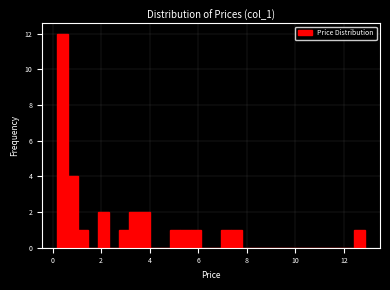

Read against the x-axis, roughly where is the centre of the tallest bar?

0.4